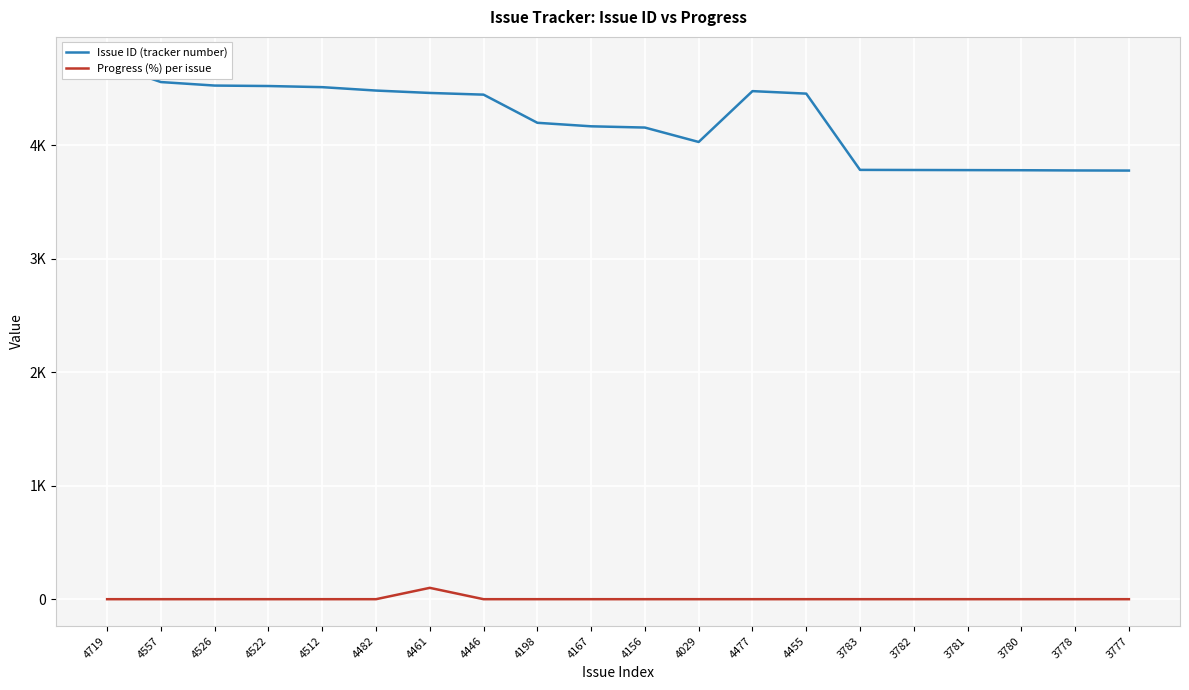

True or false: Progress (%) per issue has a value of 0 at 3782.

True